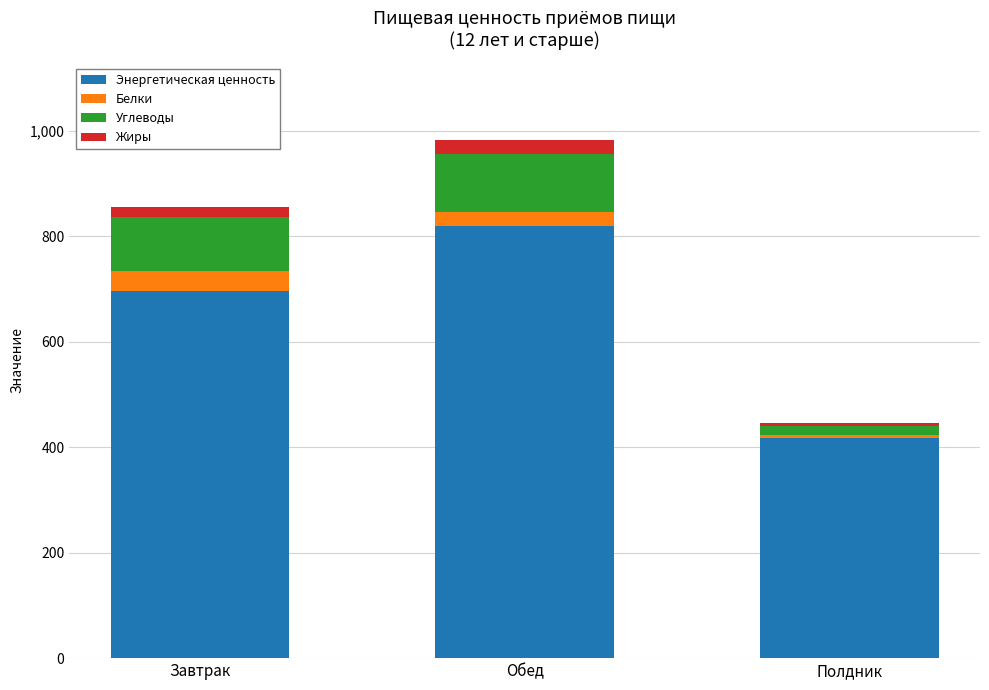

What is the total value across all series at Обед?

982.3